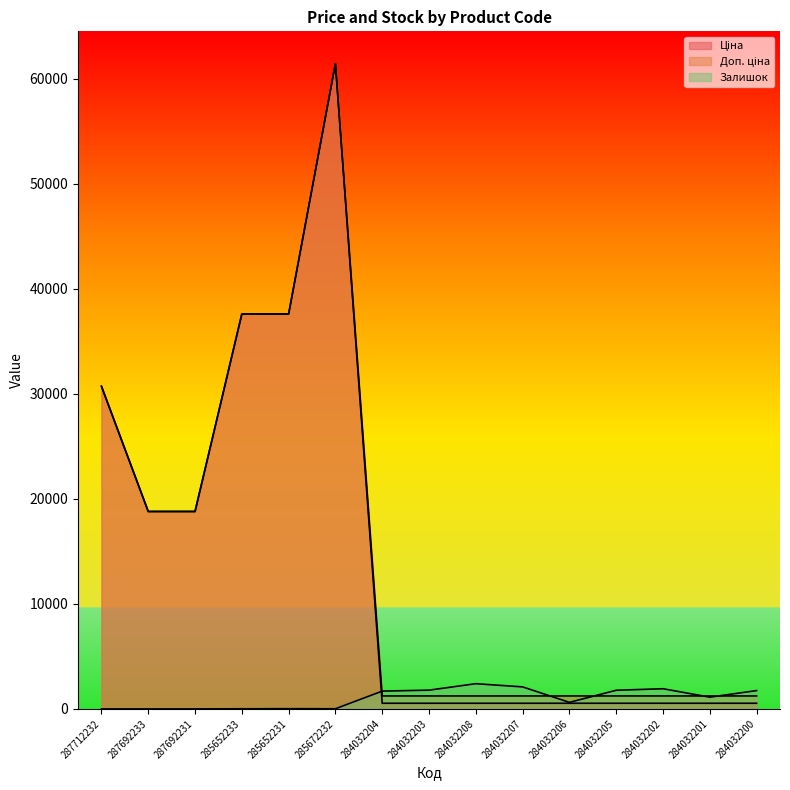

Does the chart display data point markers on the line(s)?

No